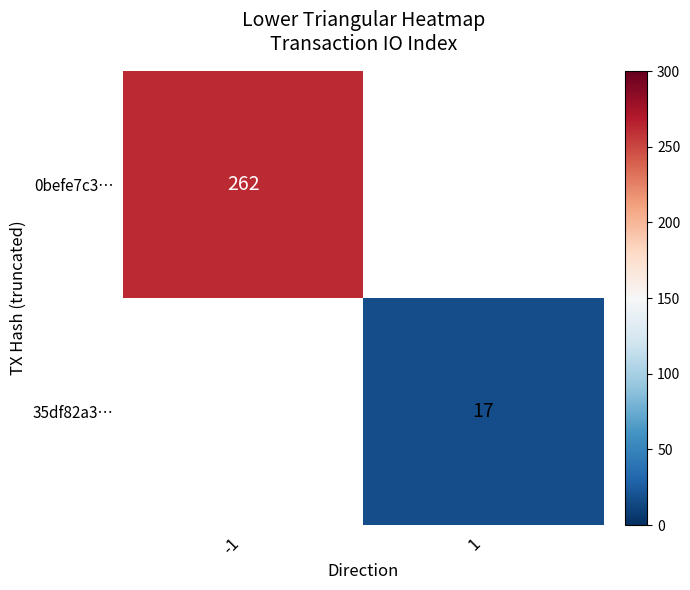

The value of 0befe7c3… at -1 is 62. True or false?

False